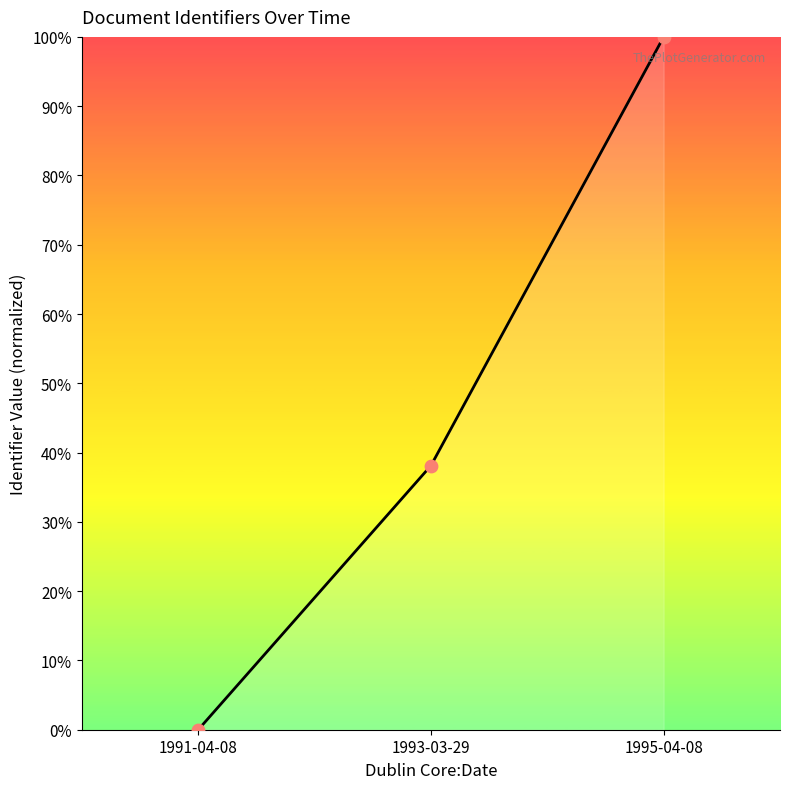

Approximately how many times larger is the value at 1993-03-29 compared to 1995-04-08?

0.4